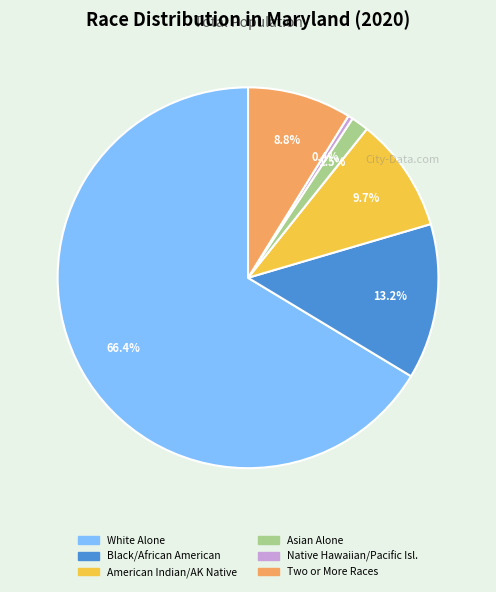

To the nearest percent, what is the difference between the largest and smallest slice percentages?

66%